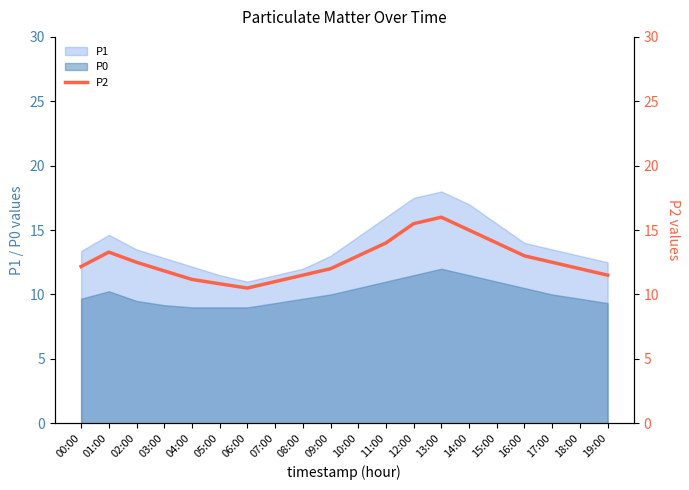

Does the chart have visible grid lines?

No